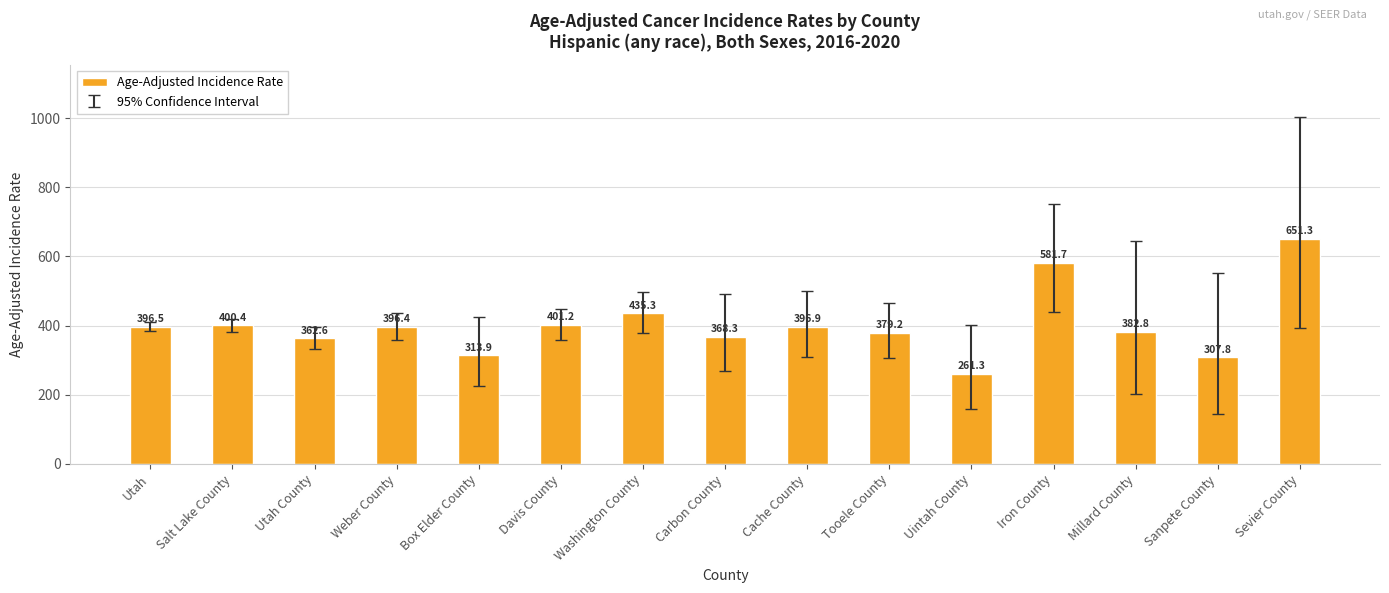

Which category has the highest value across all series?

Sevier County